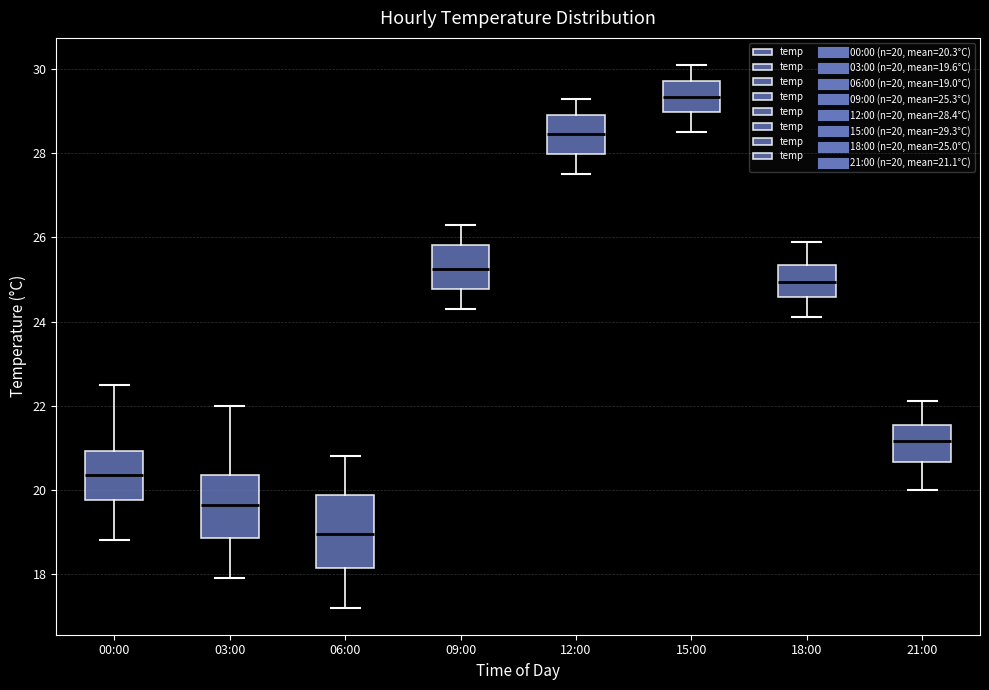

Where is the lower edge of the box for 21:00 on the y-axis? The values are not printed on the chart, so give them approximately, as read against the axis.

20.6